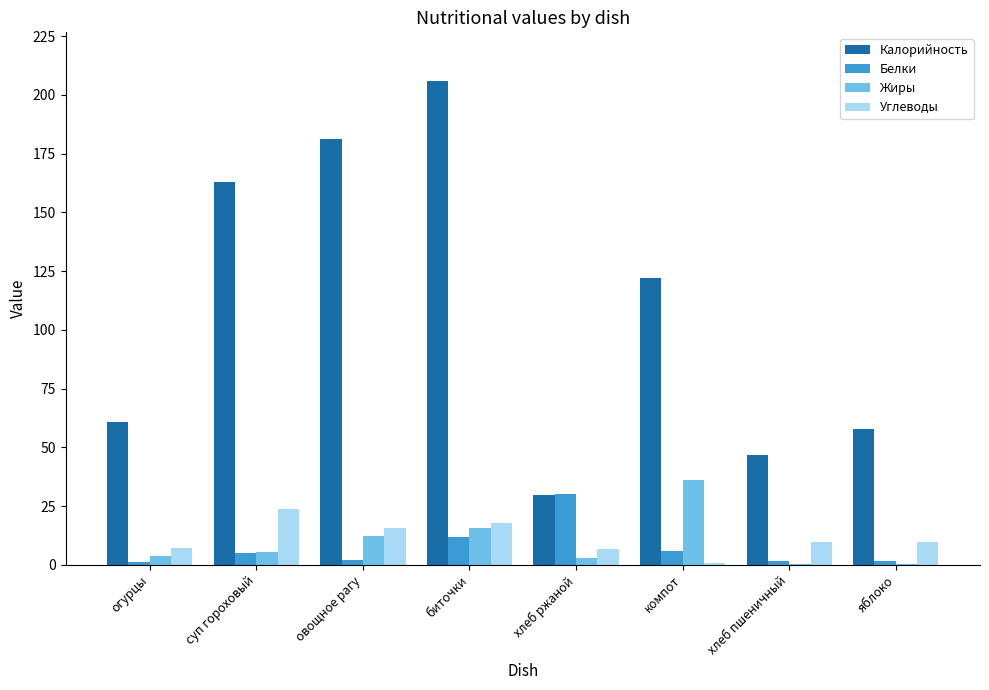

What is the difference between the Белки values at компот and суп гороховый?

0.7